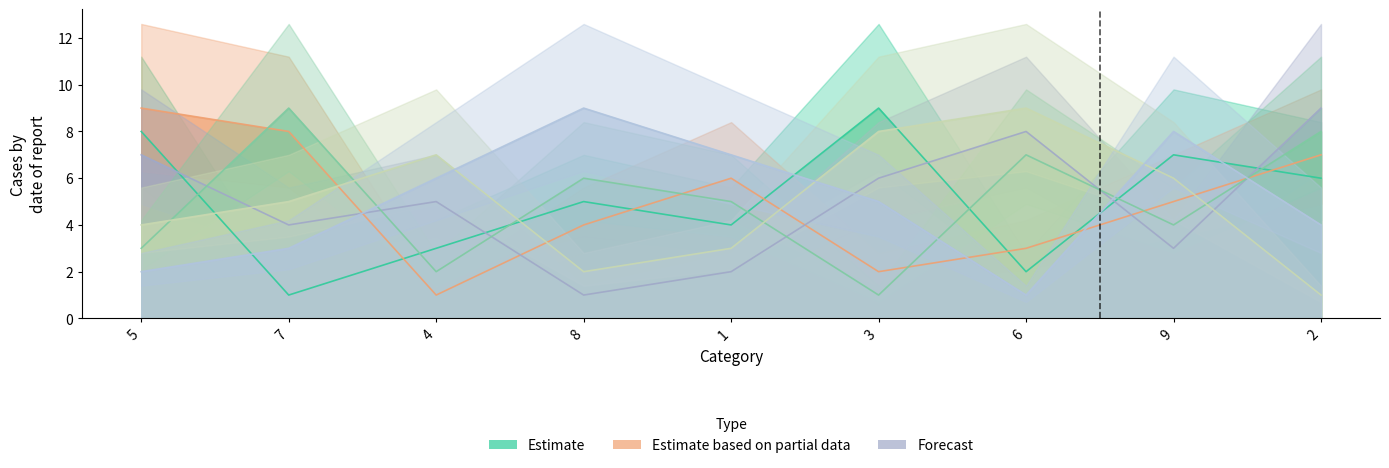

Which has a higher value, 4 or 7?

4